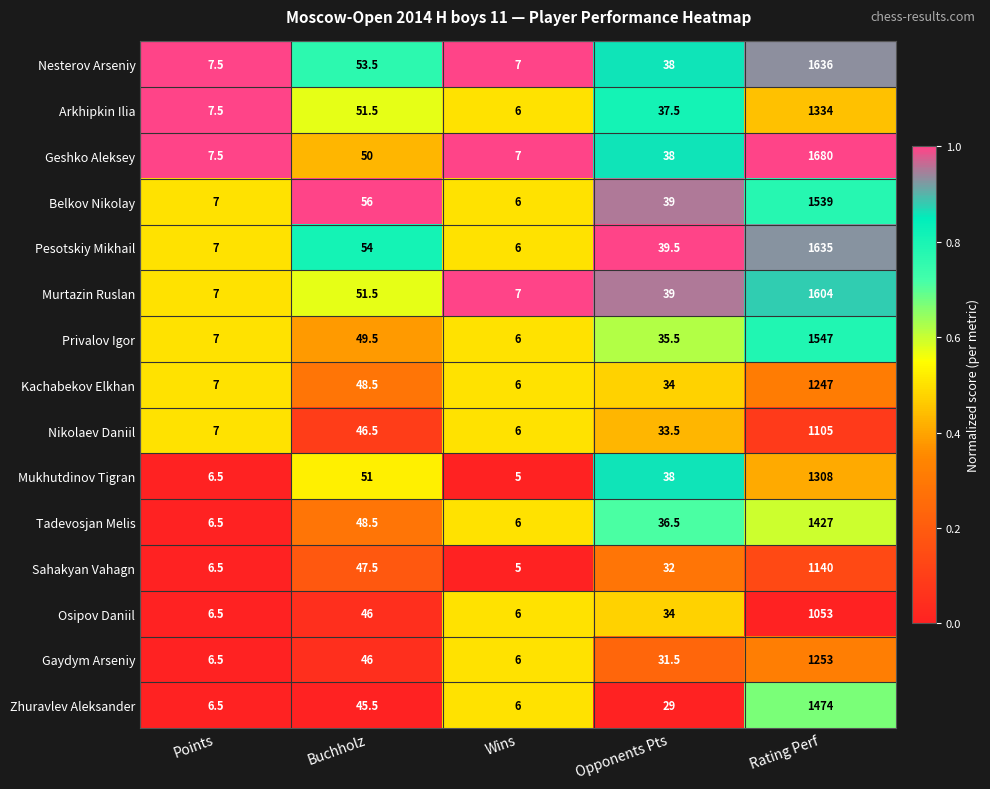

What is the total value across all series at Rating Perf?

20982.0